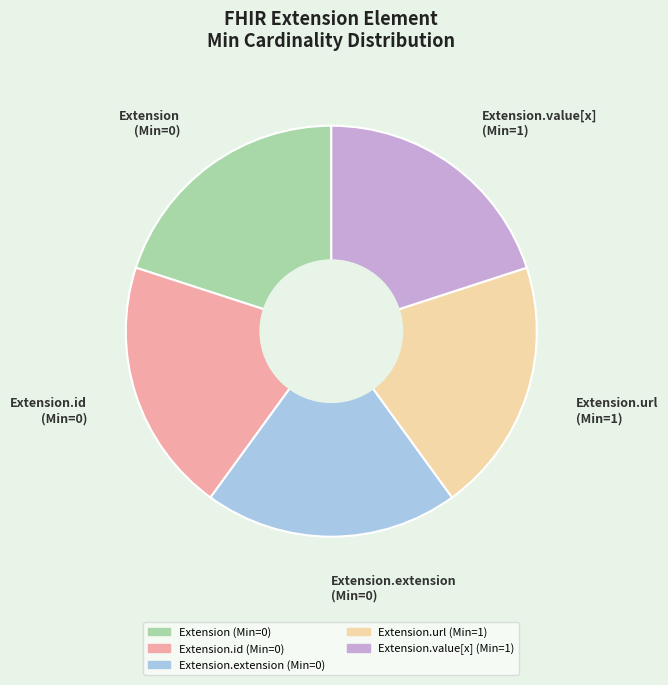

Is there any slice that represents more than half of the pie?

No